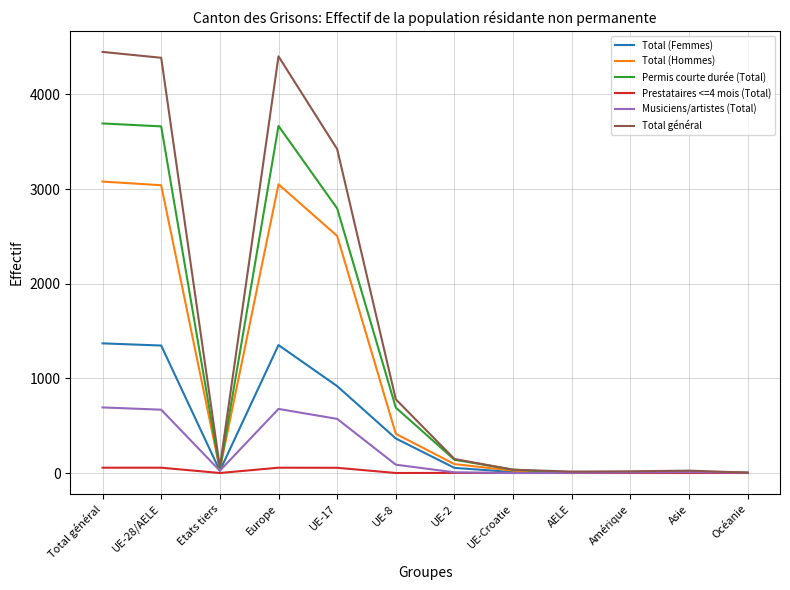

List the series in order of their peak value, lowest first.

Prestataires <=4 mois (Total), Musiciens/artistes (Total), Total (Femmes), Total (Hommes), Permis courte durée (Total), Total général